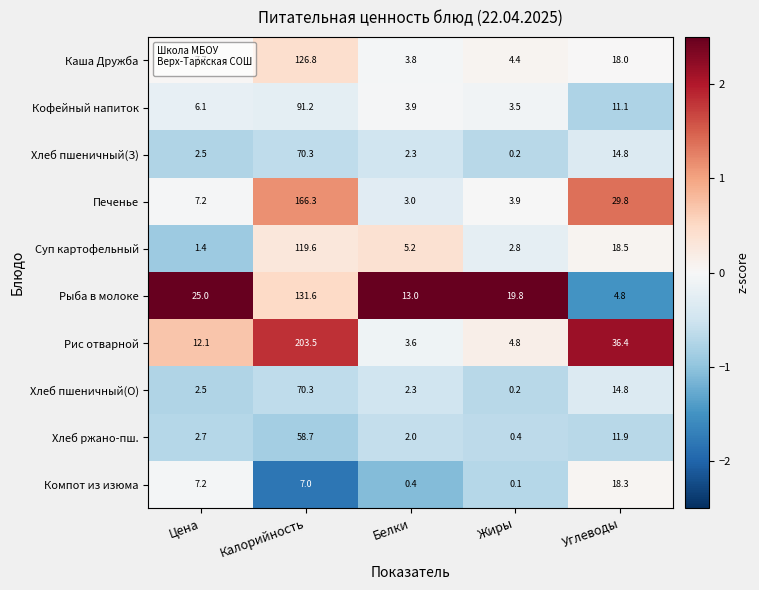

Is it true that Компот из изюма equals 7.2 at Цена?

True